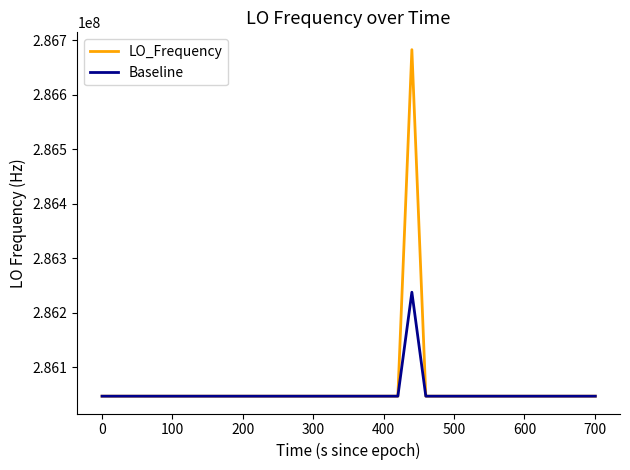

What is the maximum value shown in the chart?

286682705.5